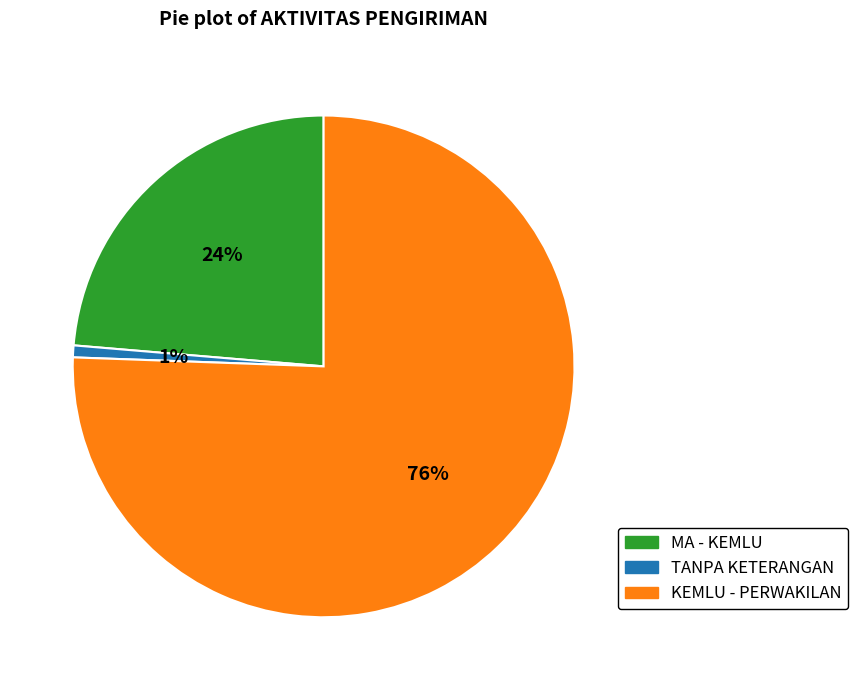

Is it true that KEMLU - PERWAKILAN is 76% of the pie?

True